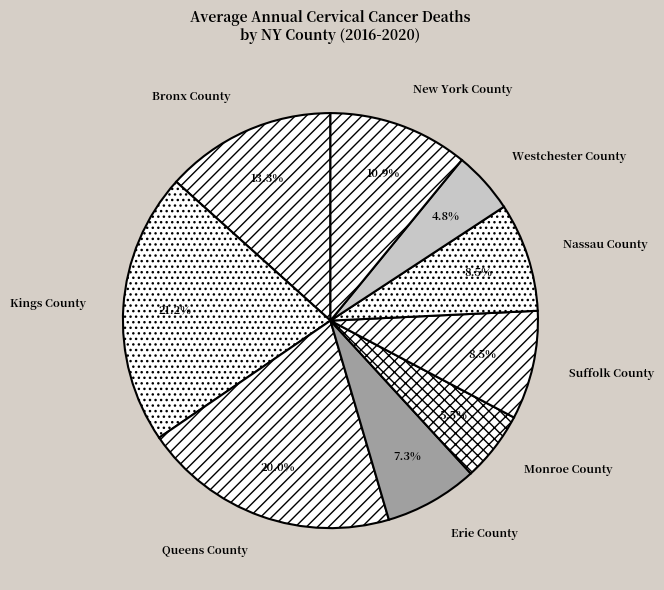

What is the smallest slice in the pie chart?

Westchester County